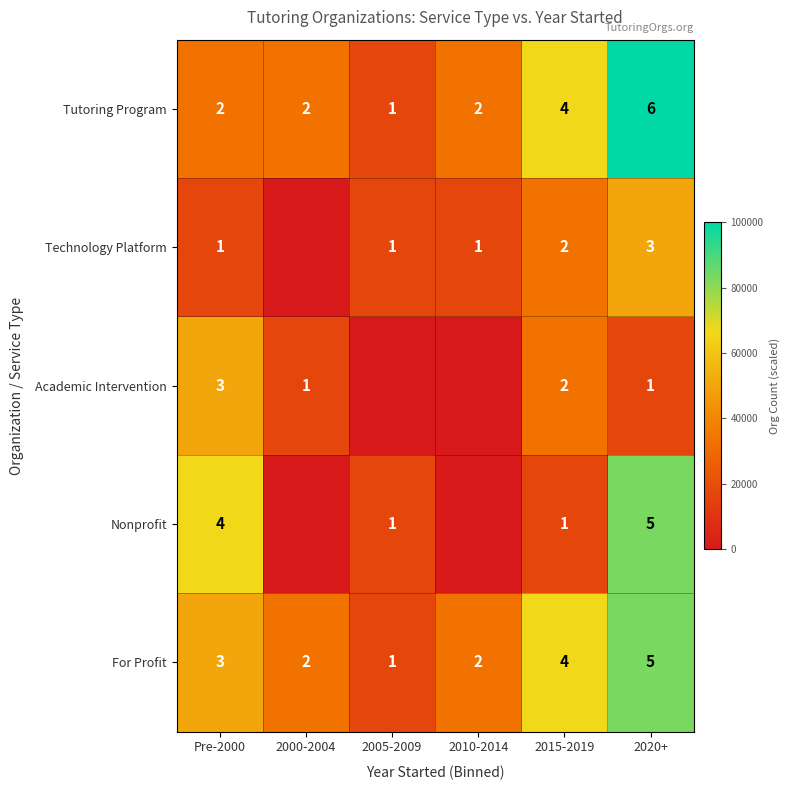

What is the total value across all series at Pre-2000?

13